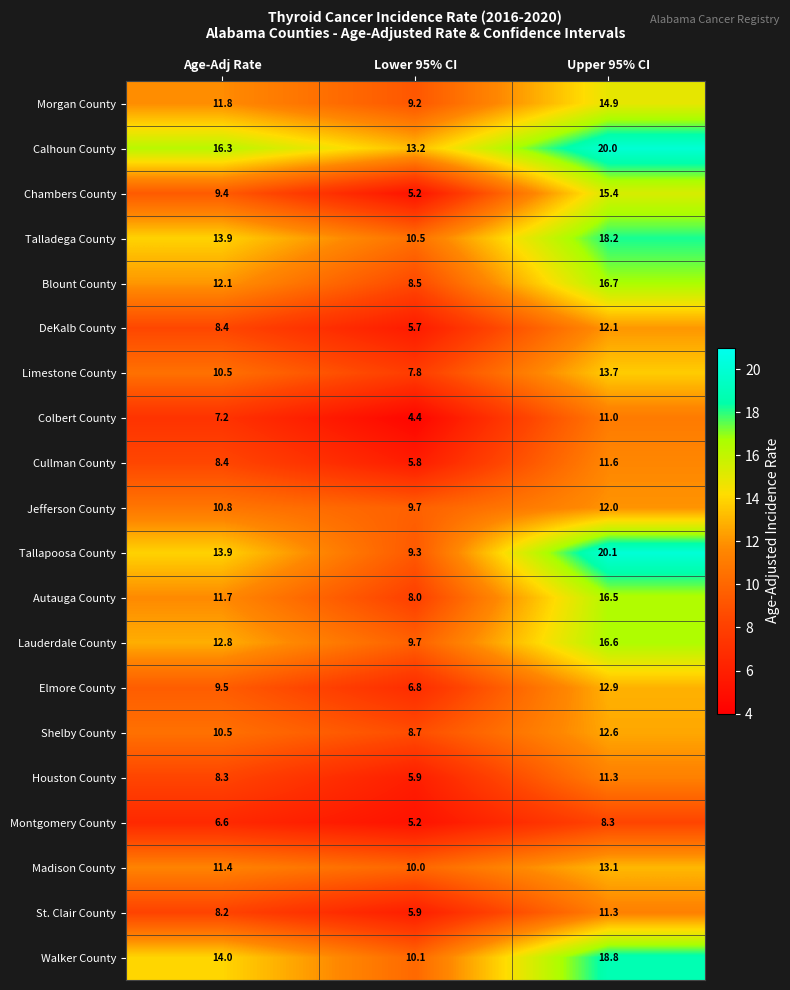

At which category does the chart reach its minimum across all series?

Lower 95% CI